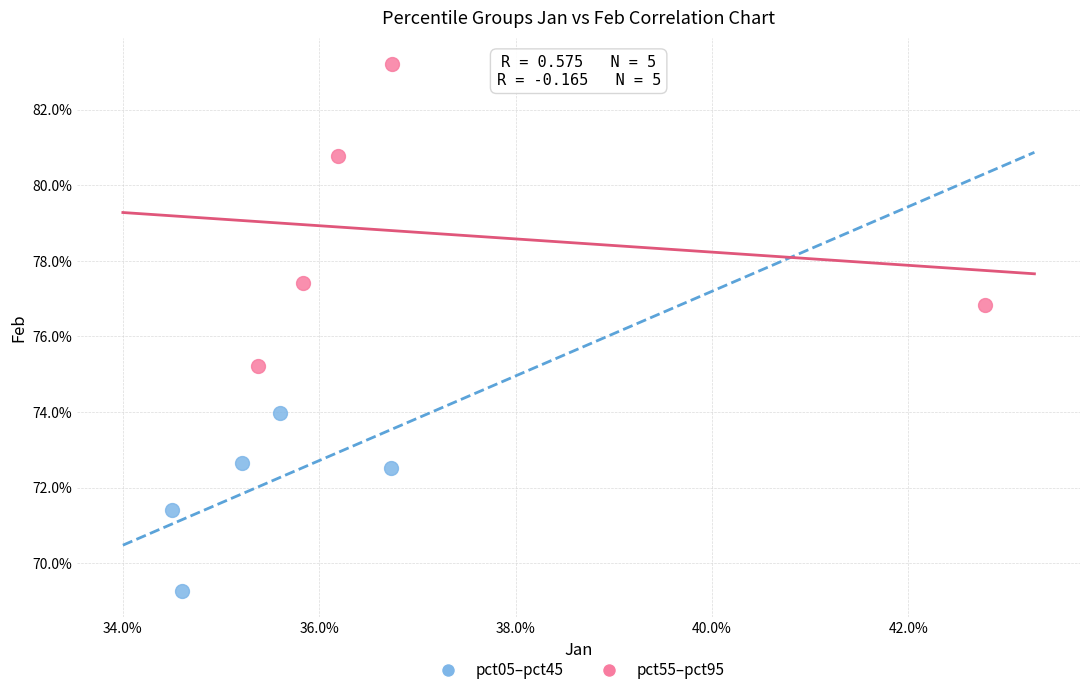

What are all the series names shown in the legend?

pct05–pct45, pct55–pct95